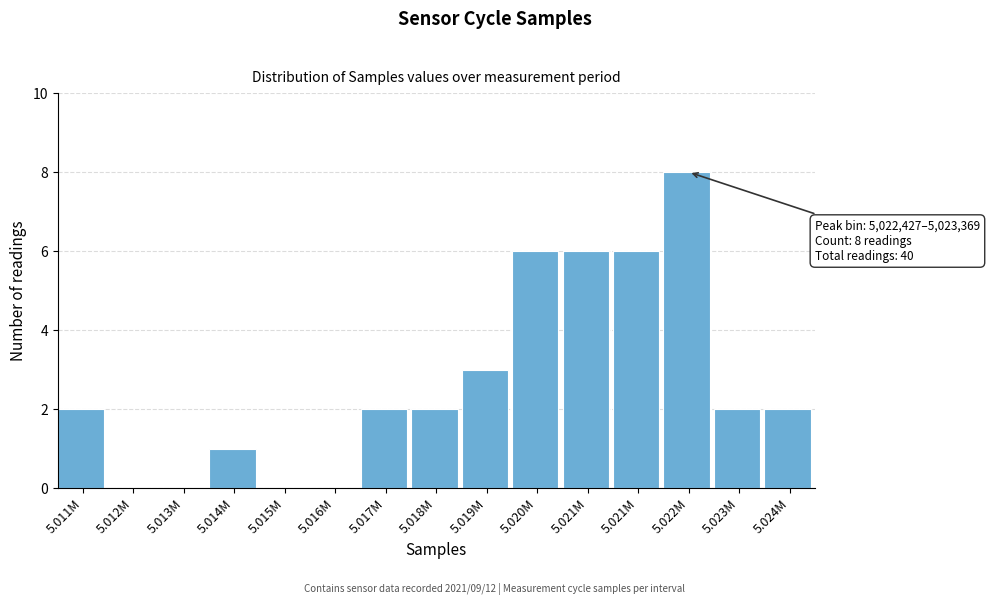

Count the number of data series in this chart.

1